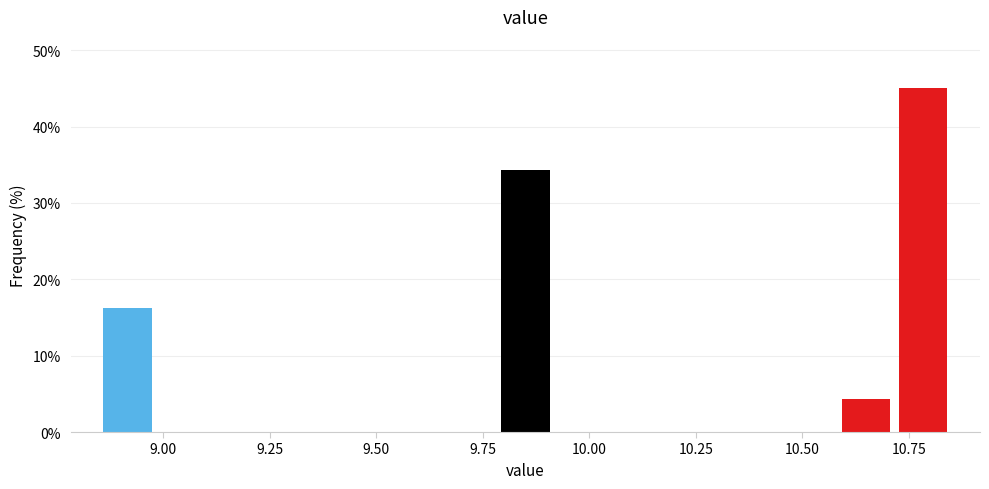

Read against the x-axis, roughly where is the centre of the tallest bar?

10.80